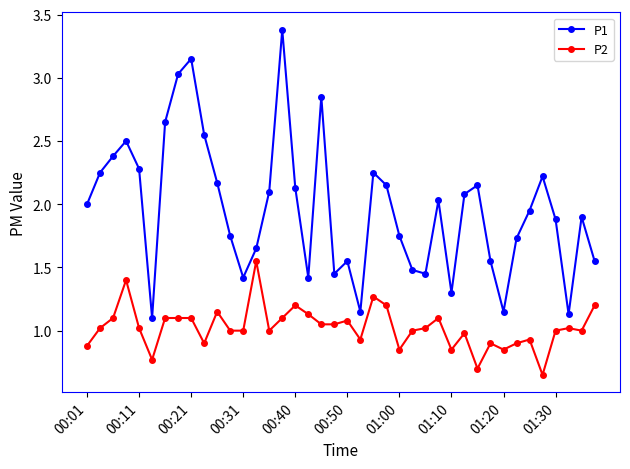

How many lines are shown in the chart?

2